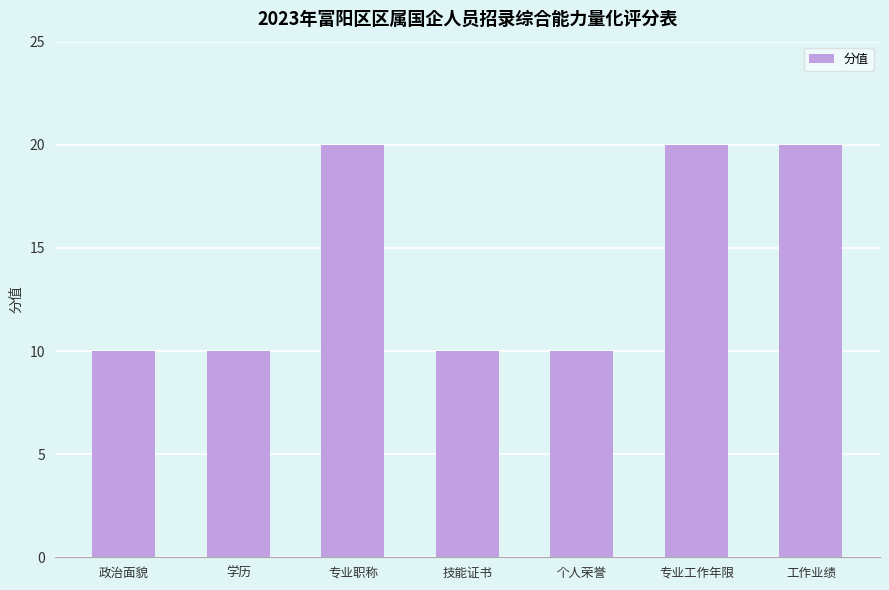

What is the minimum value shown in the chart?

10